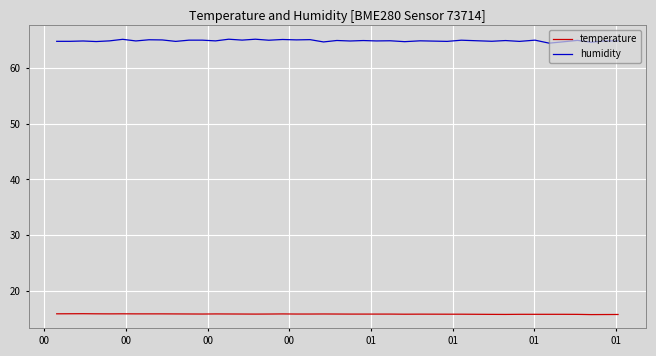

True or false: temperature and humidity intersect in this chart.

False